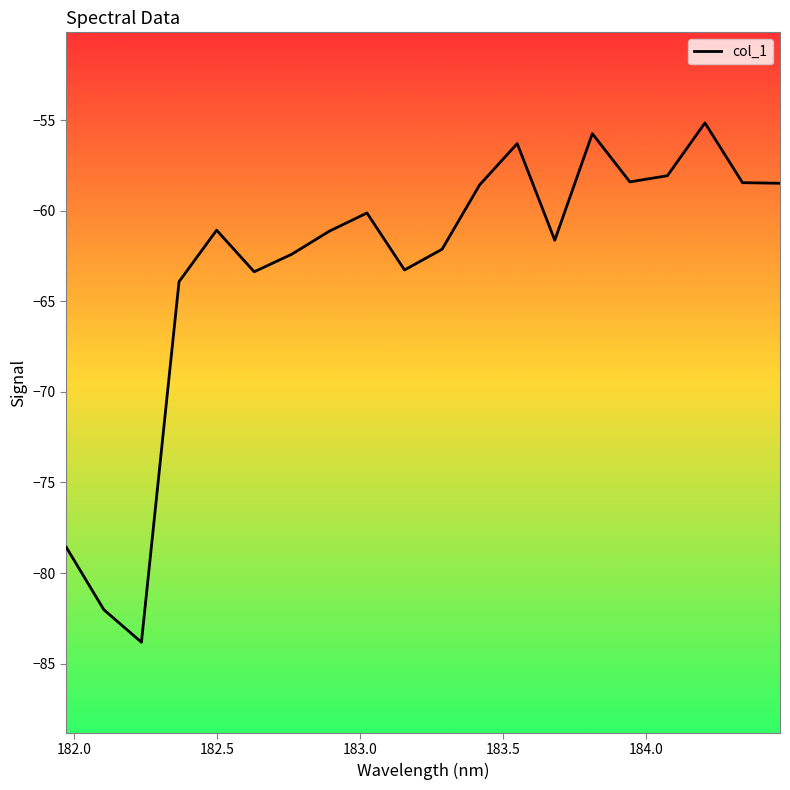

What is the minimum value shown in the chart?

-83.8